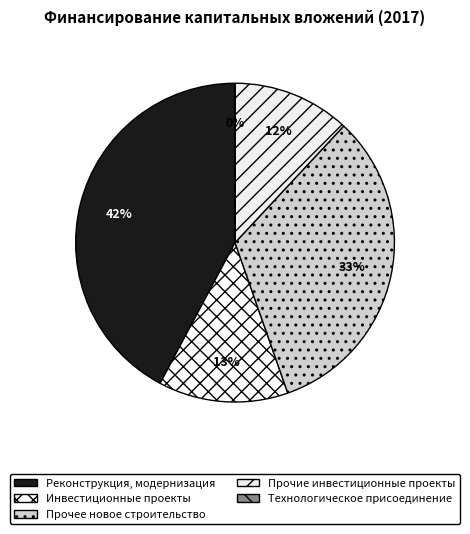

Rank the categories by value from highest to lowest.

Реконструкция, модернизация, Прочее новое строительство, Инвестиционные проекты, Прочие инвестиционные проекты, Технологическое присоединение